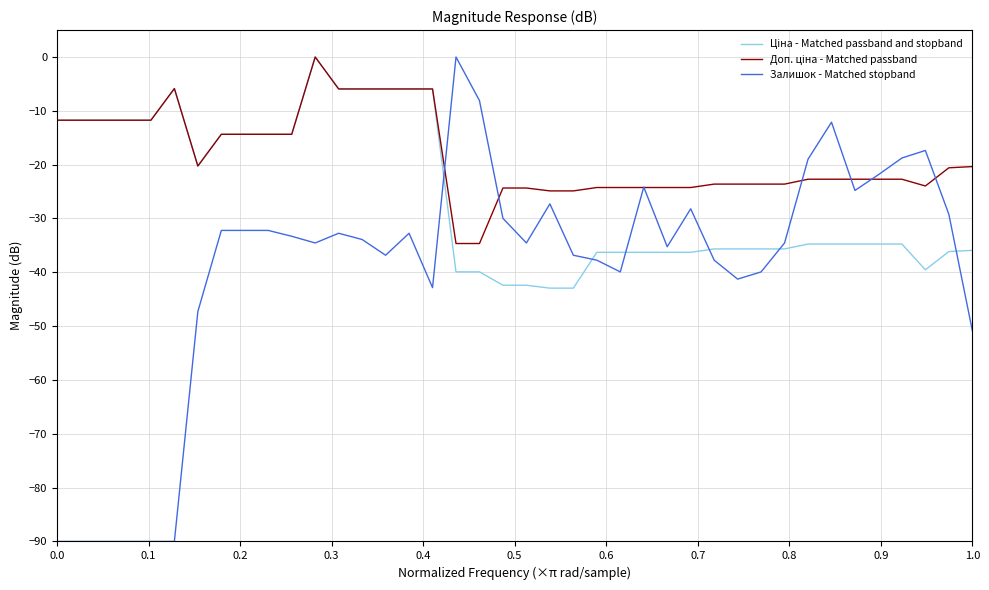

Which series has the widest spread of values?

Залишок - Matched stopband